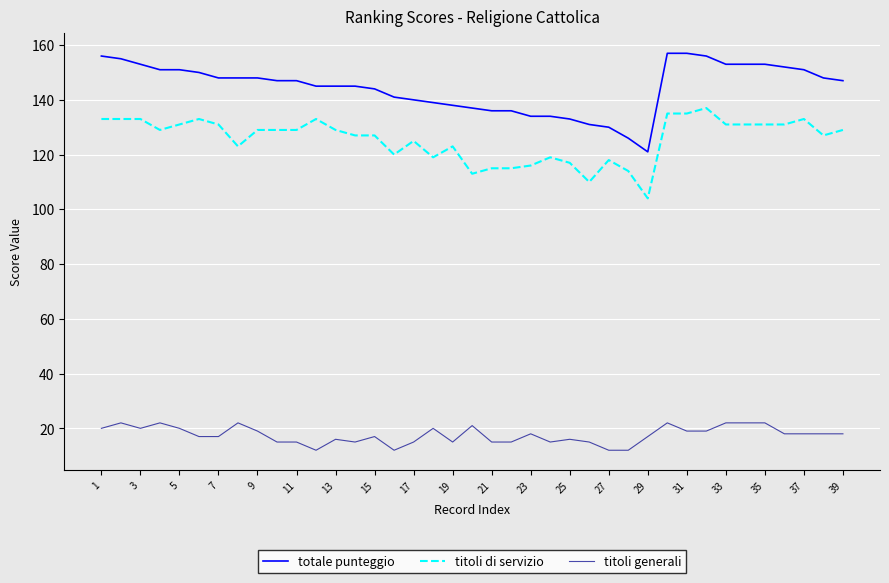

How many series are shown in this chart?

3